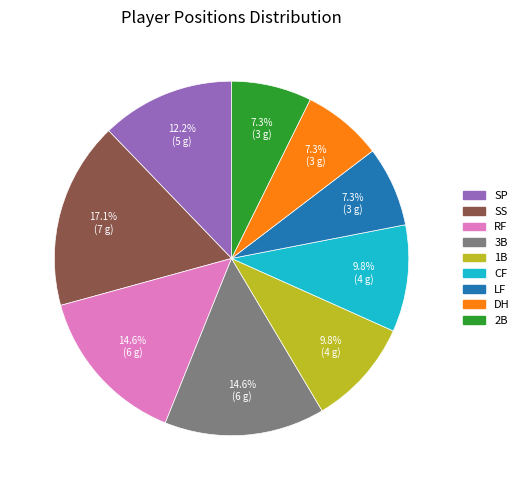

To the nearest percent, what portion does 2B represent?

7%